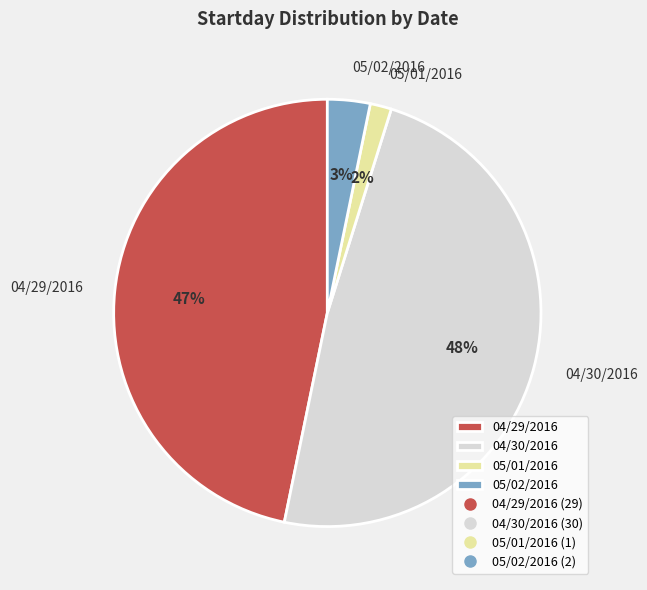

Which category has the biggest portion of the pie?

04/30/2016